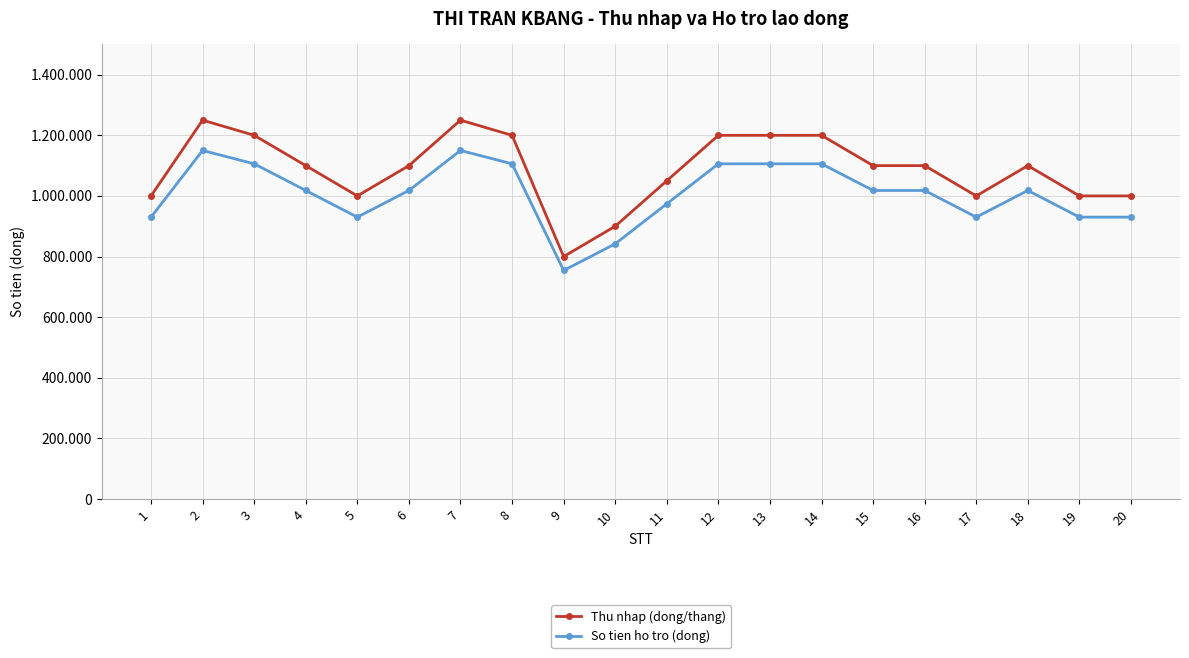

How many So tien ho tro (dong) values are between 930000 and 1106000?

16